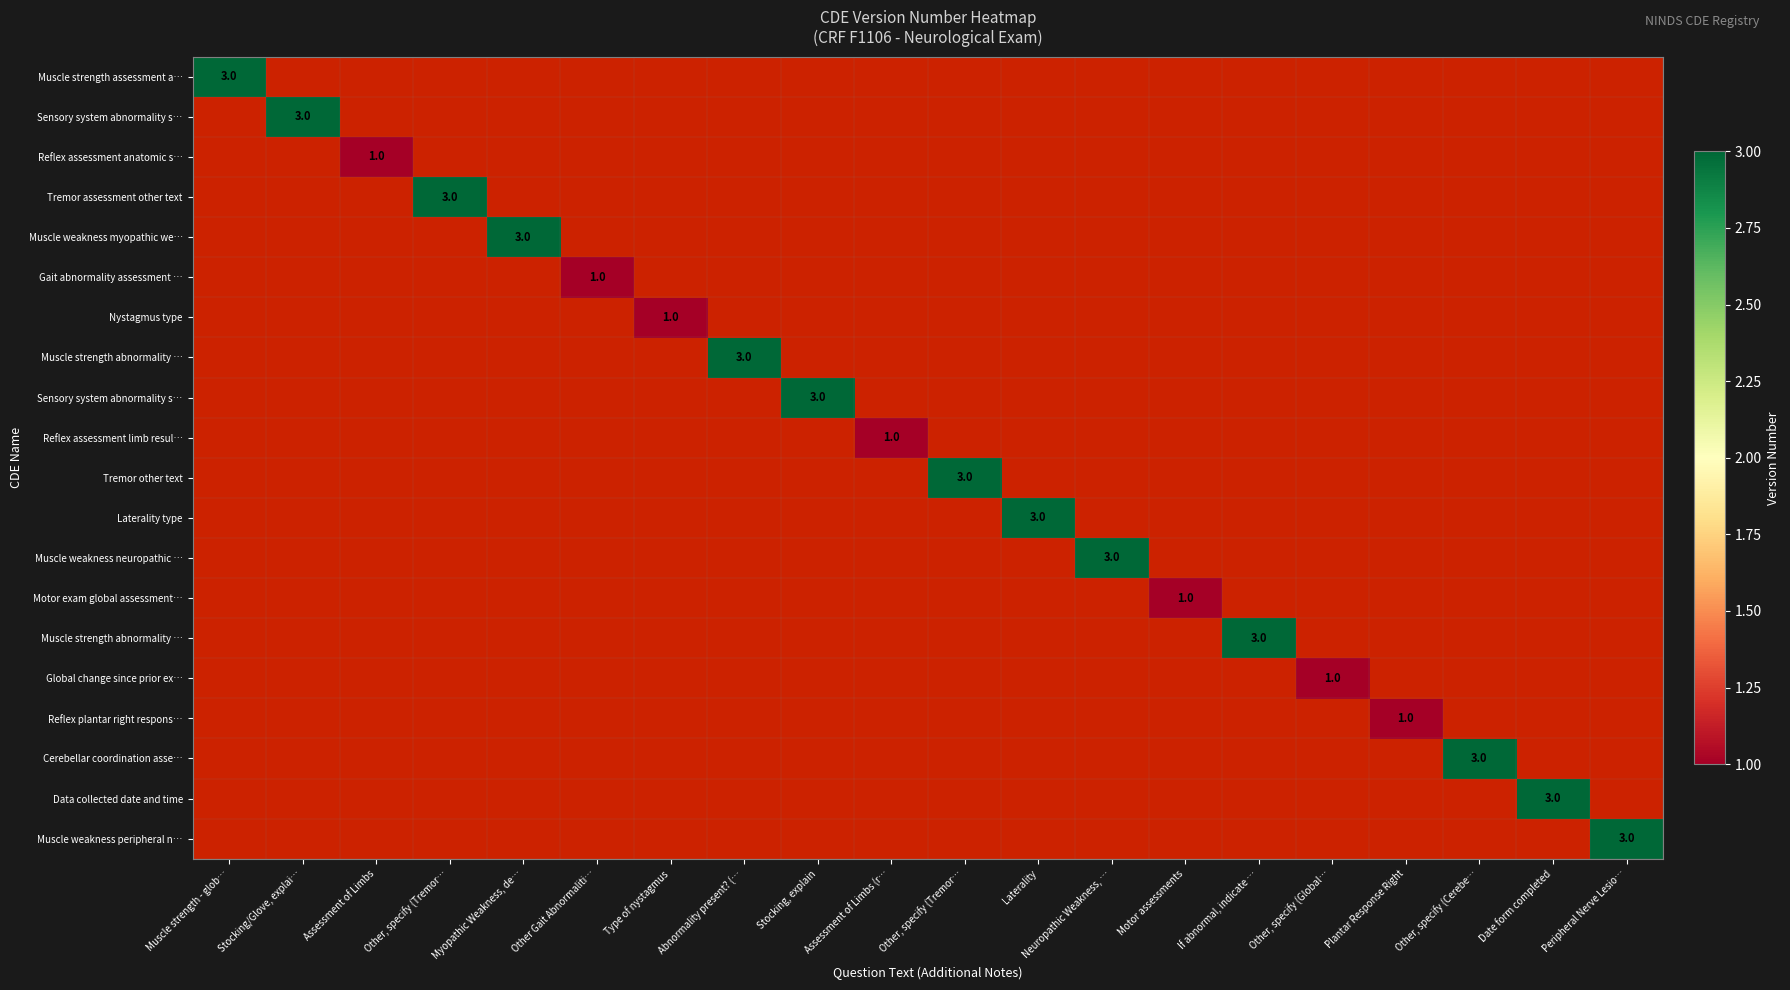

Between Assessment of Limbs (r… and Neuropathic Weakness, …, which is larger?

Neuropathic Weakness, …